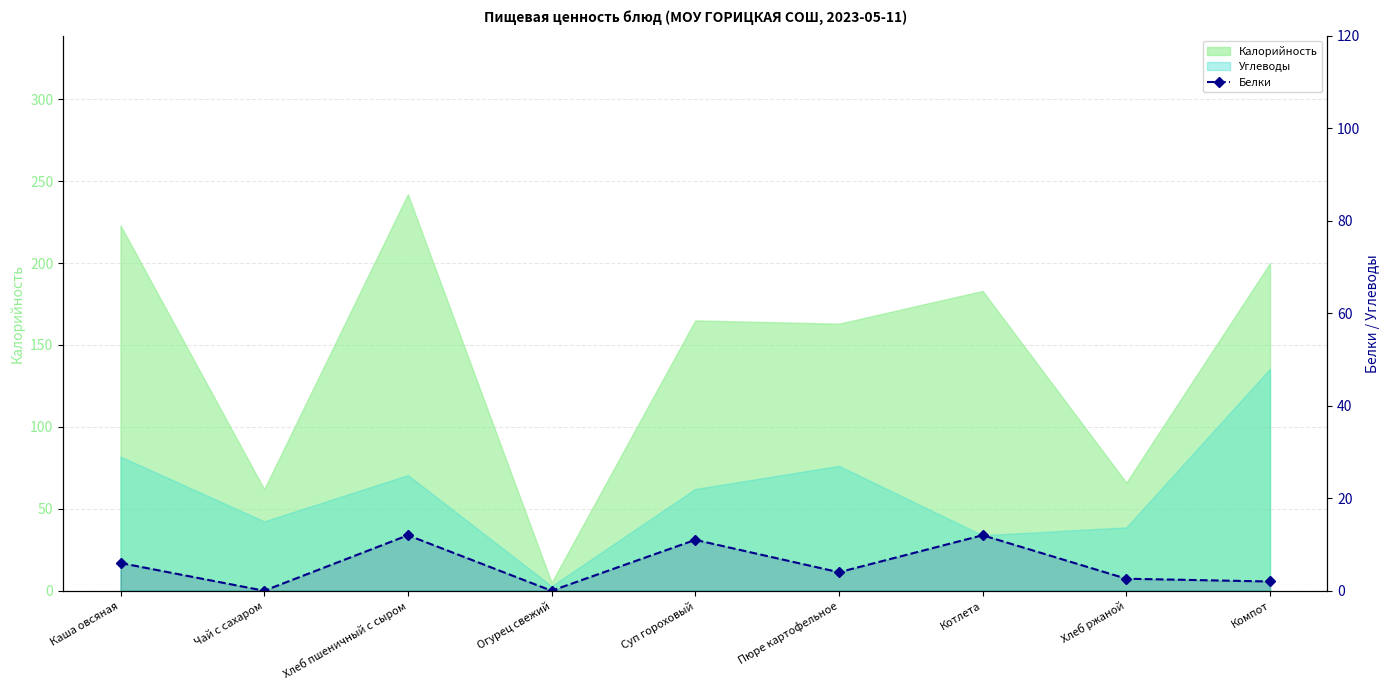

What is the label of the 6th point from the right?

Огурец свежий